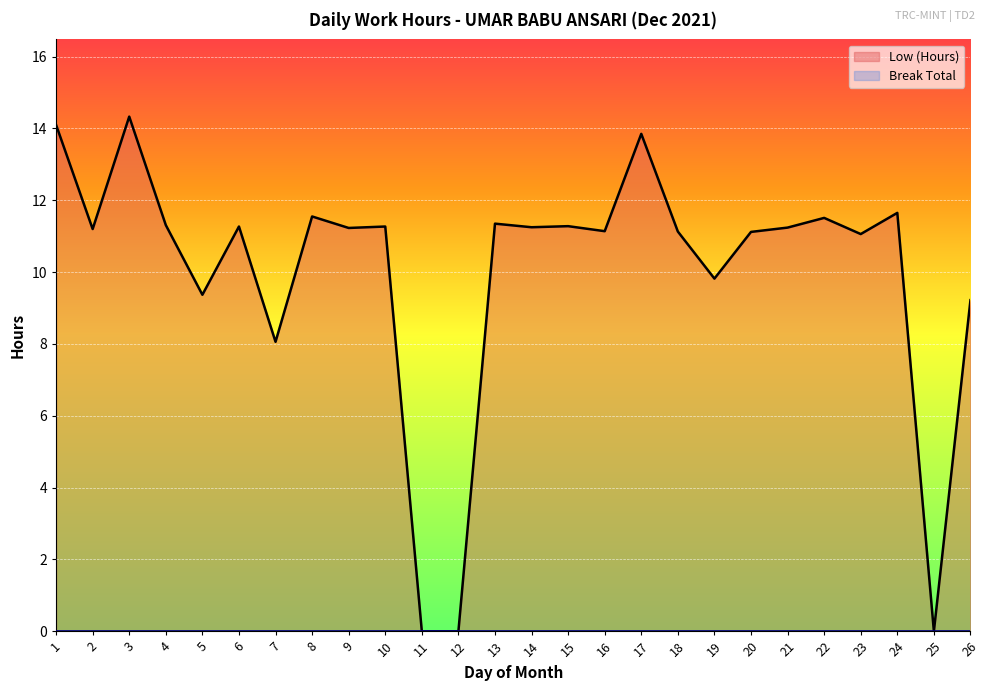

Which category has the lowest value across all series?

11